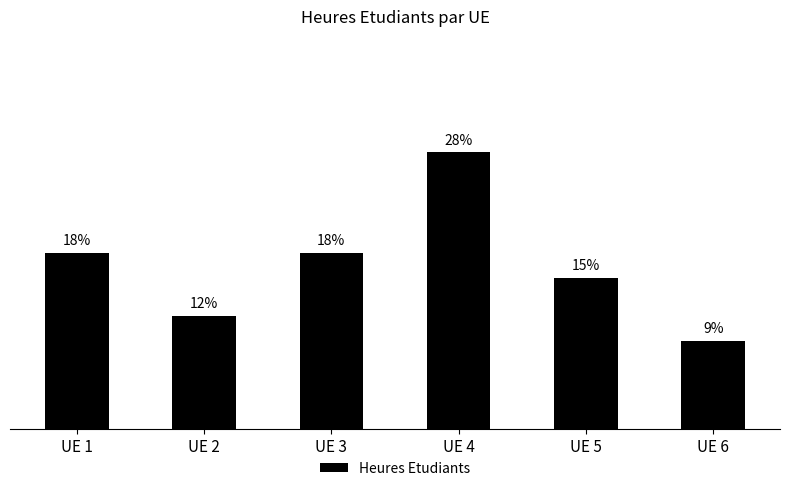

Which category has the highest value across all series?

UE 4